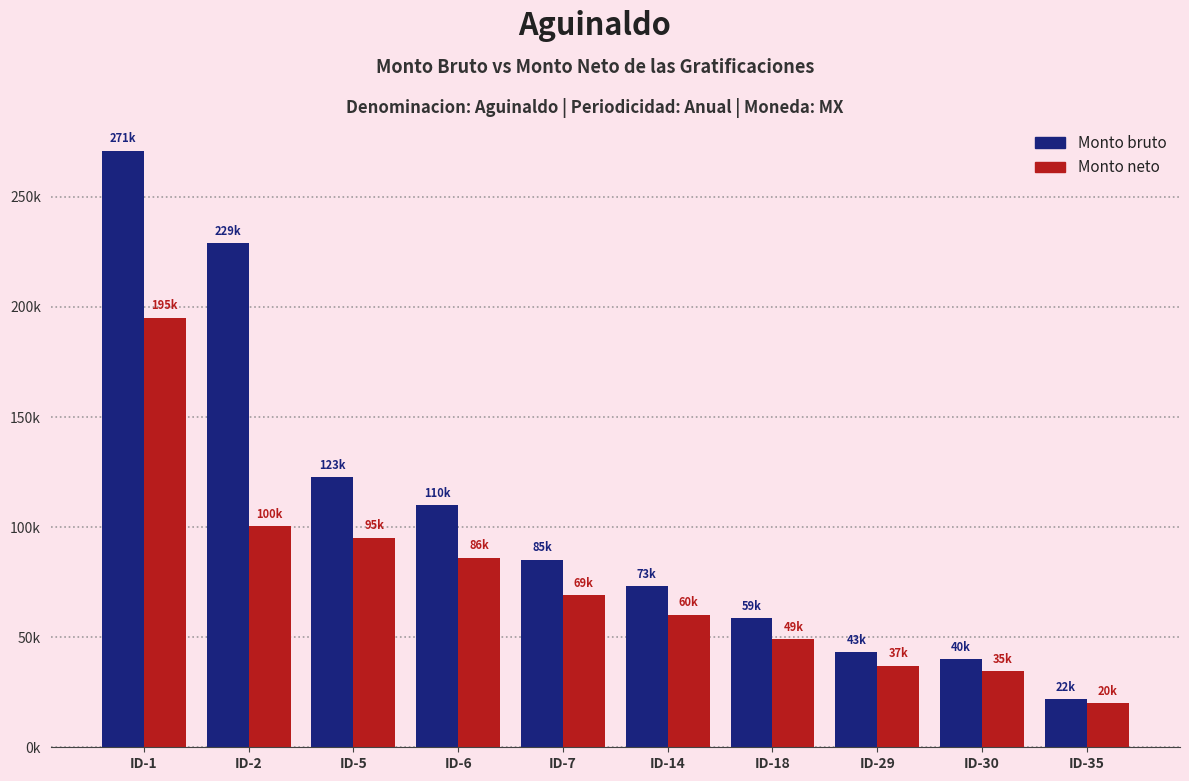

The Monto neto series shows 100997.6 at ID-7. True or false?

False